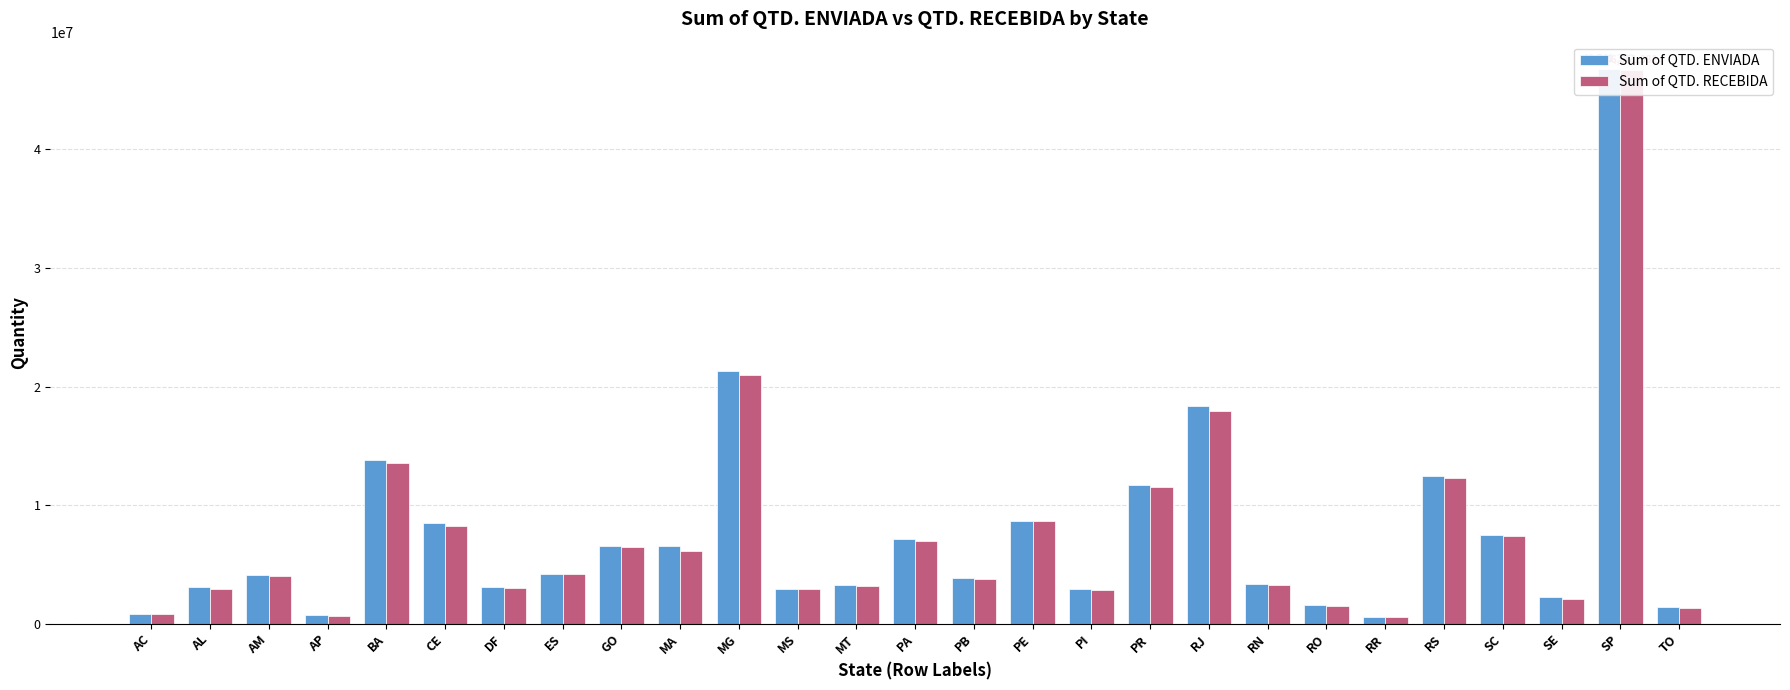

Which series has the largest total across all categories?

Sum of QTD. ENVIADA